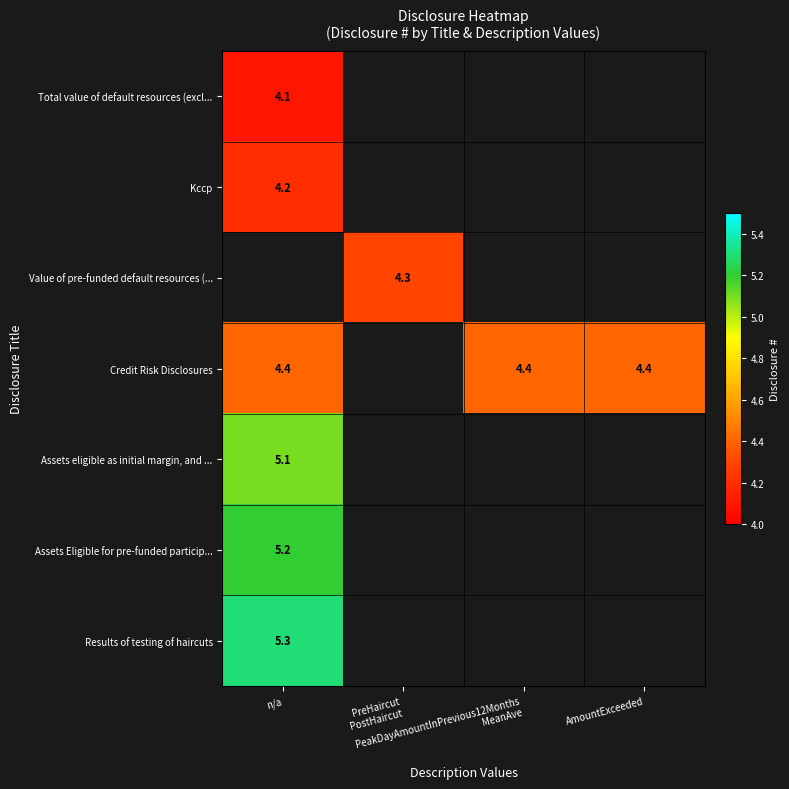

At which label does Assets eligible as initial margin, and ... reach its peak?

n/a